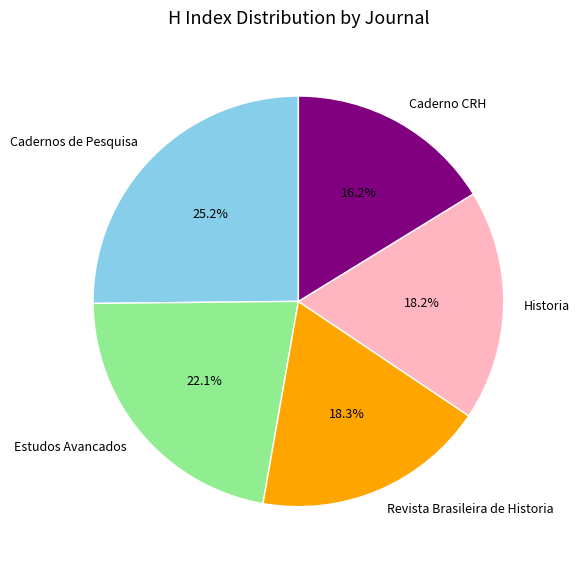

What portion of the pie excludes Revista Brasileira de Historia?

81.7%